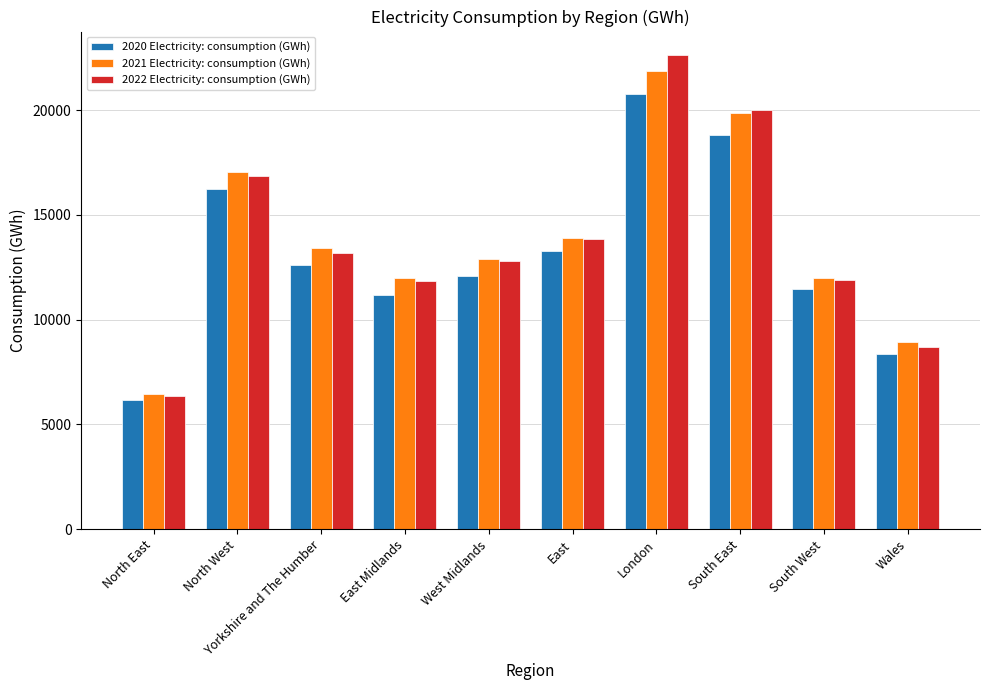

Where is 2021 Electricity: consumption (GWh) nearest to the value 14169?

East